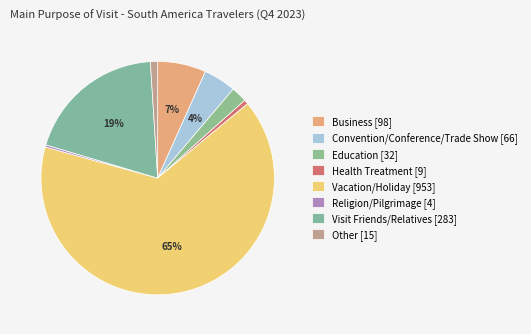

How many segments does this pie chart have?

8